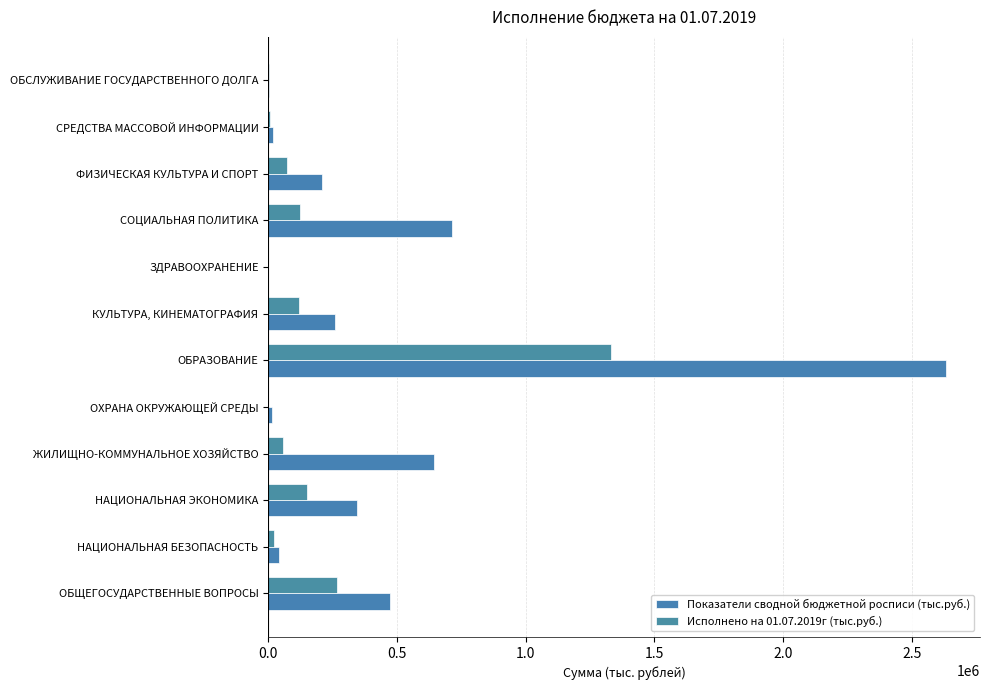

What is the sum of all Показатели сводной бюджетной росписи (тыс.руб.) values?

5360607.8